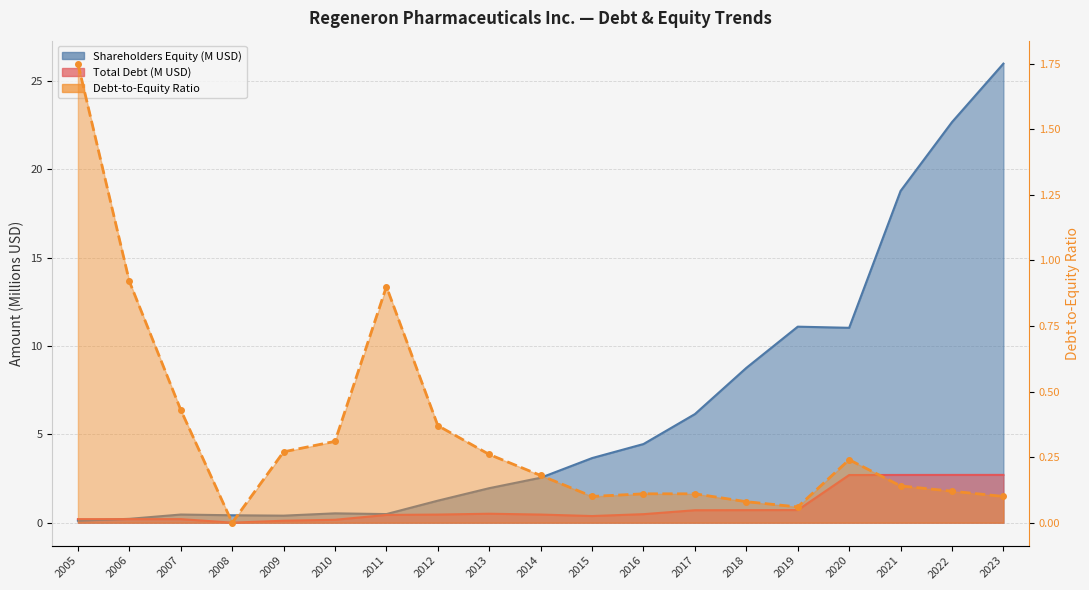

How many data points in Shareholders Equity (M) are above 2?

10